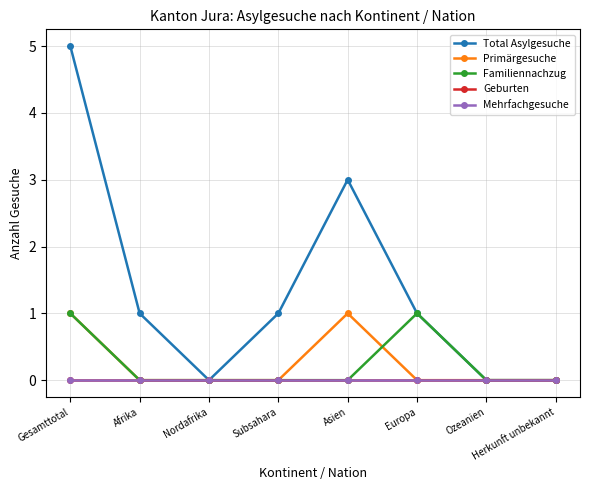

Reading left to right, transcribe all the data shown in this chart.

Total Asylgesuche: 5	1	0	1	3	1	0	0
Primärgesuche: 1	0	0	0	1	0	0	0
Familiennachzug: 1	0	0	0	0	1	0	0
Geburten: 0	0	0	0	0	0	0	0
Mehrfachgesuche: 0	0	0	0	0	0	0	0